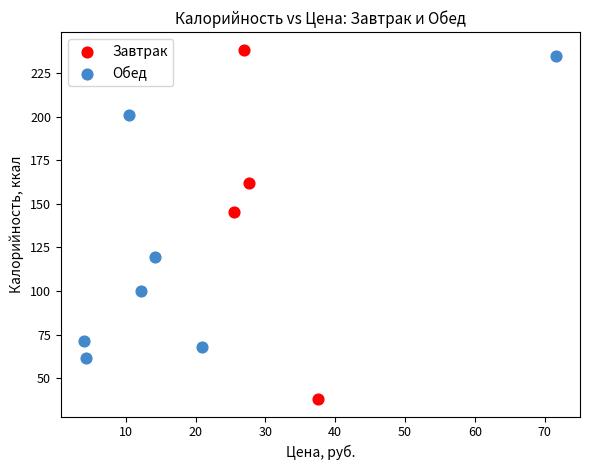

Which series contains the lowest Y value?

Завтрак